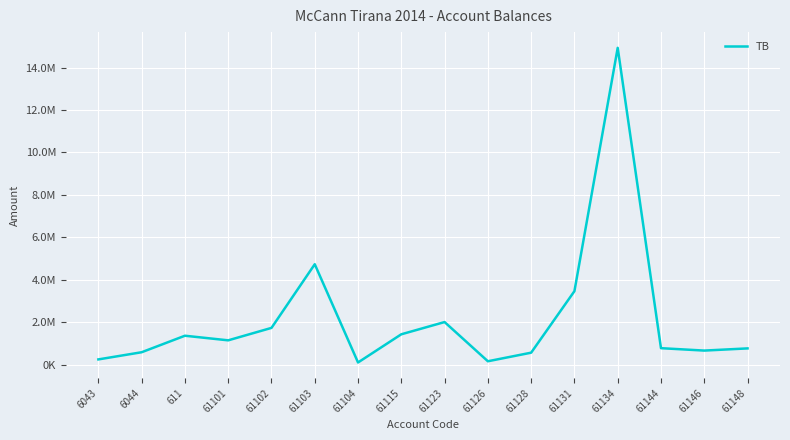

How many points are lower than both their immediate neighbors (excluding endpoints)?

4